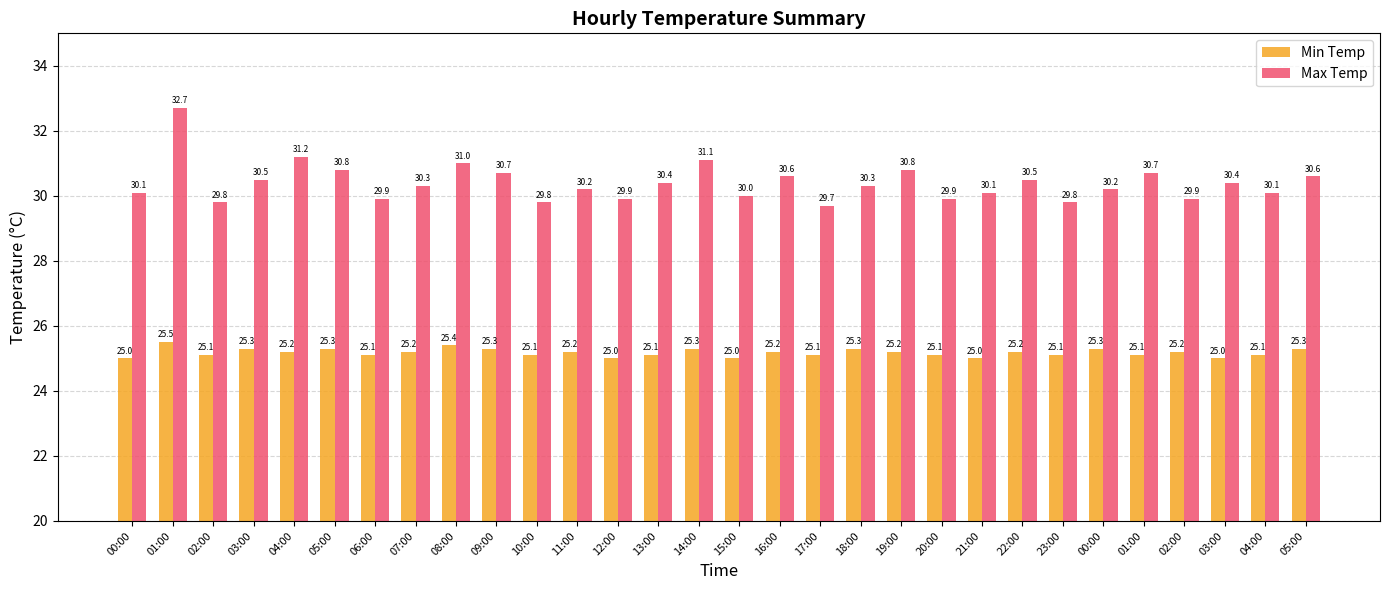

Reading right to left, transcribe all the data shown in this chart.

Min Temp: 25.3	25.1	25.0	25.2	25.1	25.3	25.1	25.2	25.0	25.1	25.2	25.3	25.1	25.2	25.0	25.3	25.1	25.0	25.2	25.1	25.3	25.4	25.2	25.1	25.3	25.2	25.3	25.1	25.5	25.0
Max Temp: 30.6	30.1	30.4	29.9	30.7	30.2	29.8	30.5	30.1	29.9	30.8	30.3	29.7	30.6	30.0	31.1	30.4	29.9	30.2	29.8	30.7	31.0	30.3	29.9	30.8	31.2	30.5	29.8	32.7	30.1